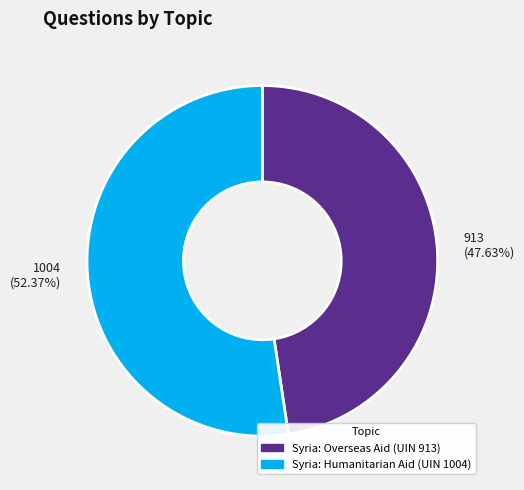

Combined, do Syria: Humanitarian Aid (UIN 1004) and Syria: Overseas Aid (UIN 913) account for over 50%?

Yes